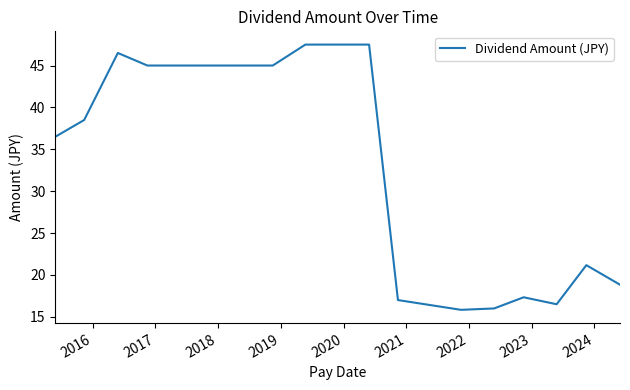

What is the average value?

34.0